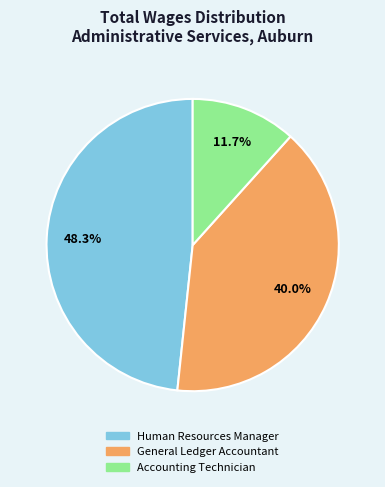

Approximately how many times larger is the value at General Ledger Accountant compared to Human Resources Manager?

0.8